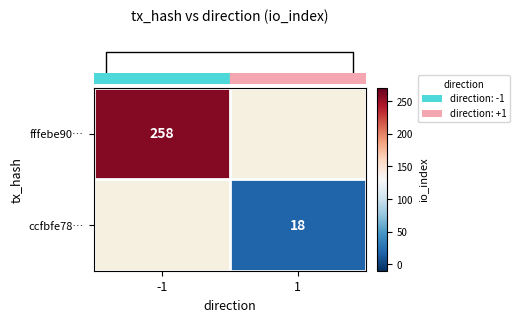

Rank the categories by row_1 value from lowest to highest.

-1, 1